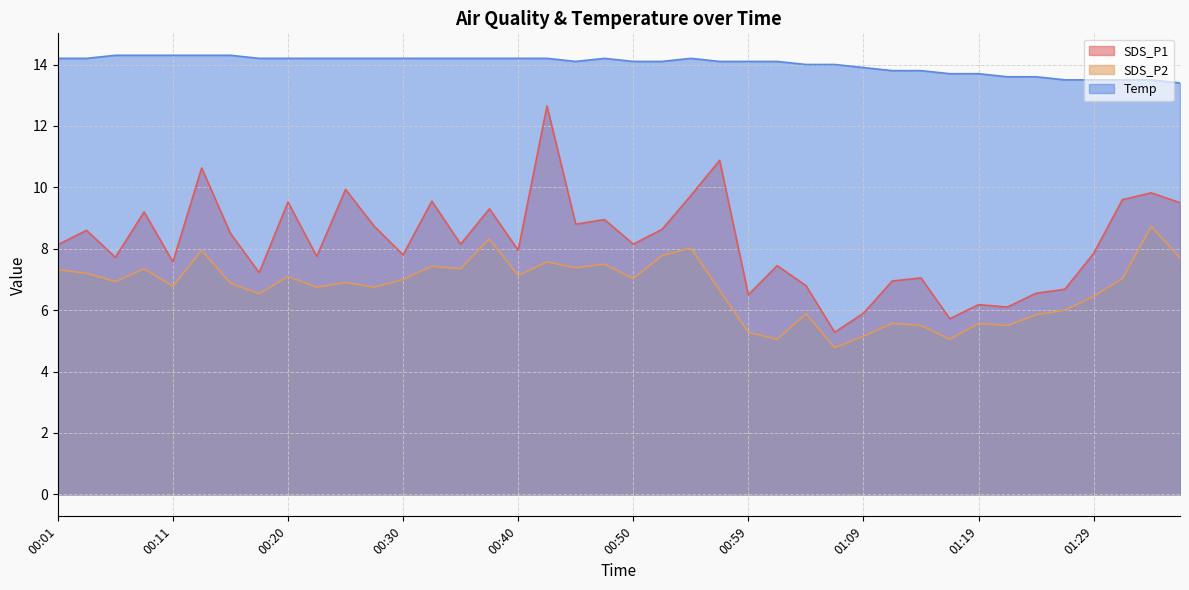

At how many categories does at least one series exceed 7?

40